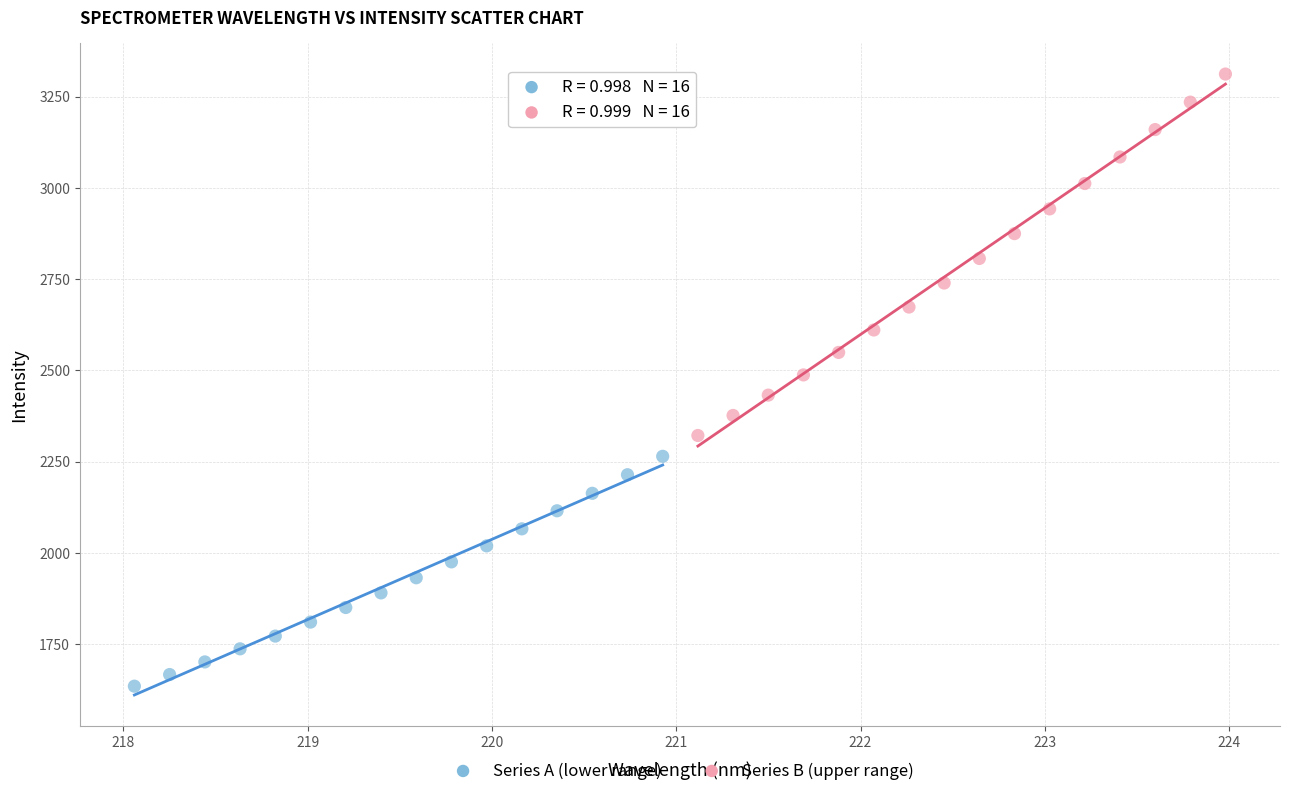

Which series has the largest Y range (max minus min)?

Series B (upper range)